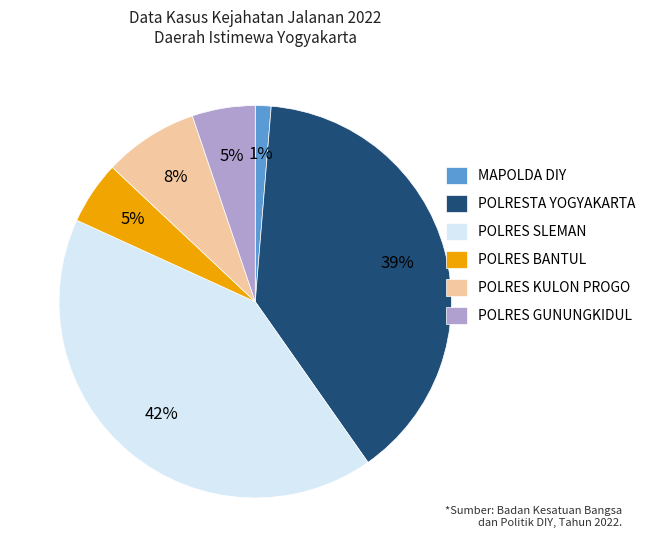

To the nearest percent, what is the combined percentage of POLRES SLEMAN and MAPOLDA DIY?

43%